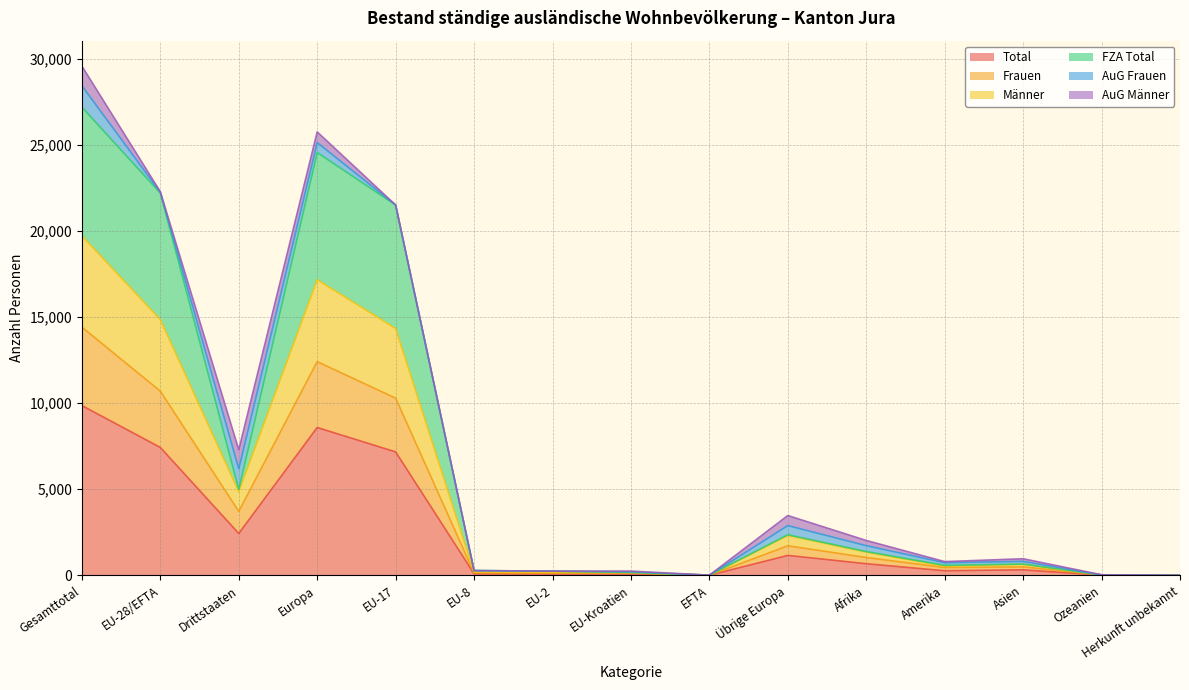

What are all the series names shown in the legend?

Total, Frauen, Männer, FZA Total, AuG Frauen, AuG Männer